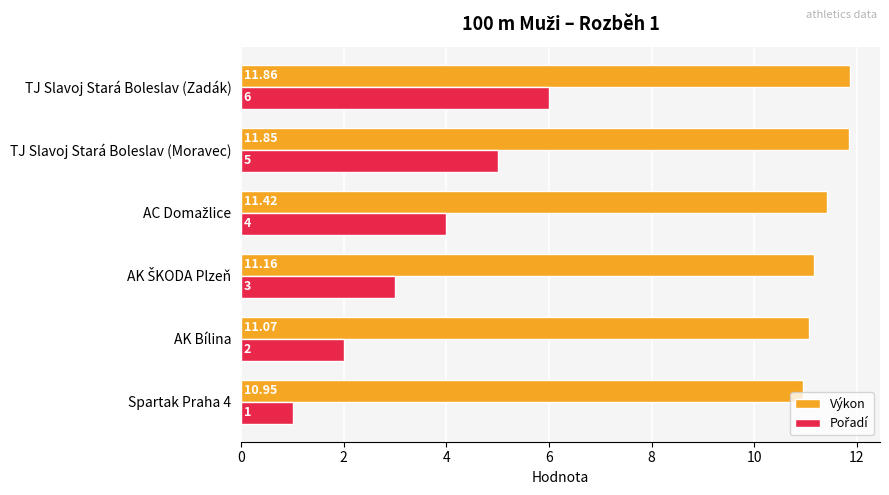

At which category does the chart reach its peak across all series?

TJ Slavoj Stará Boleslav (Zadák)